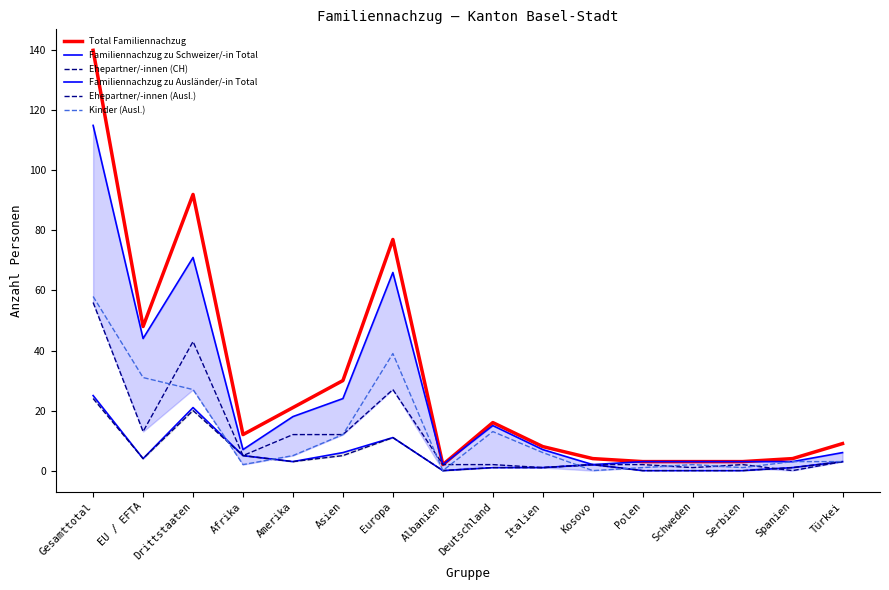

What position from the left is Drittstaaten?

3